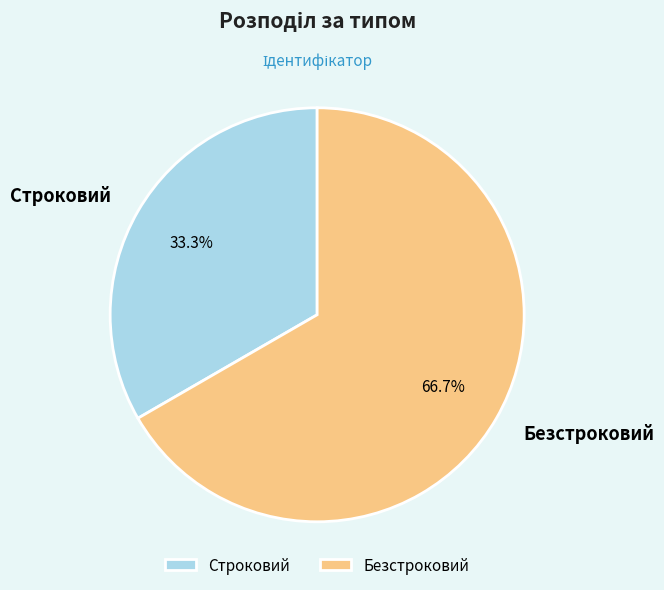

How many slices are in this pie chart?

2